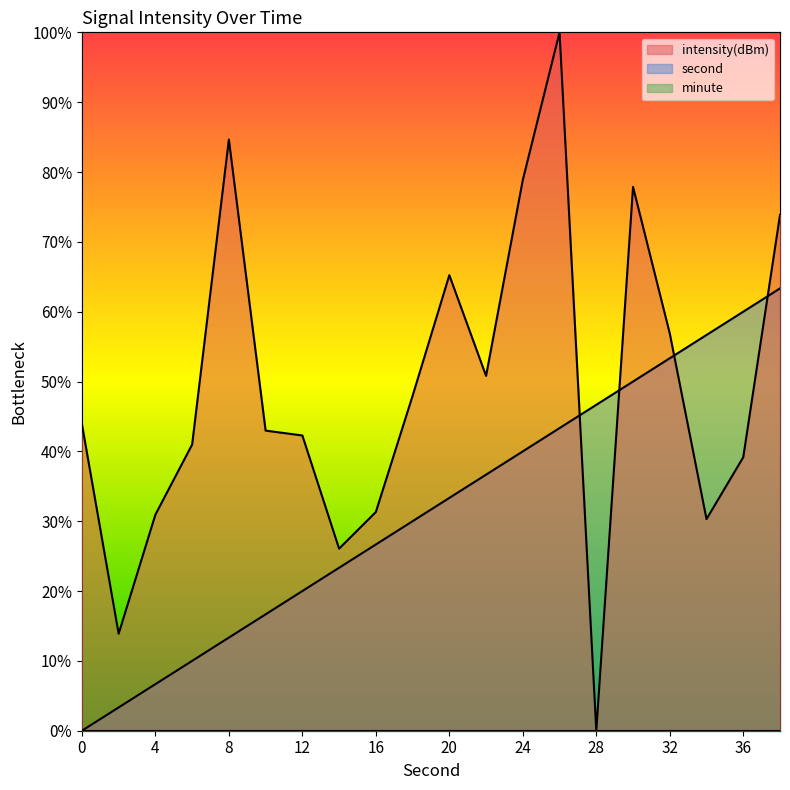

List the series in order of their peak value, lowest first.

second, intensity(dBm)